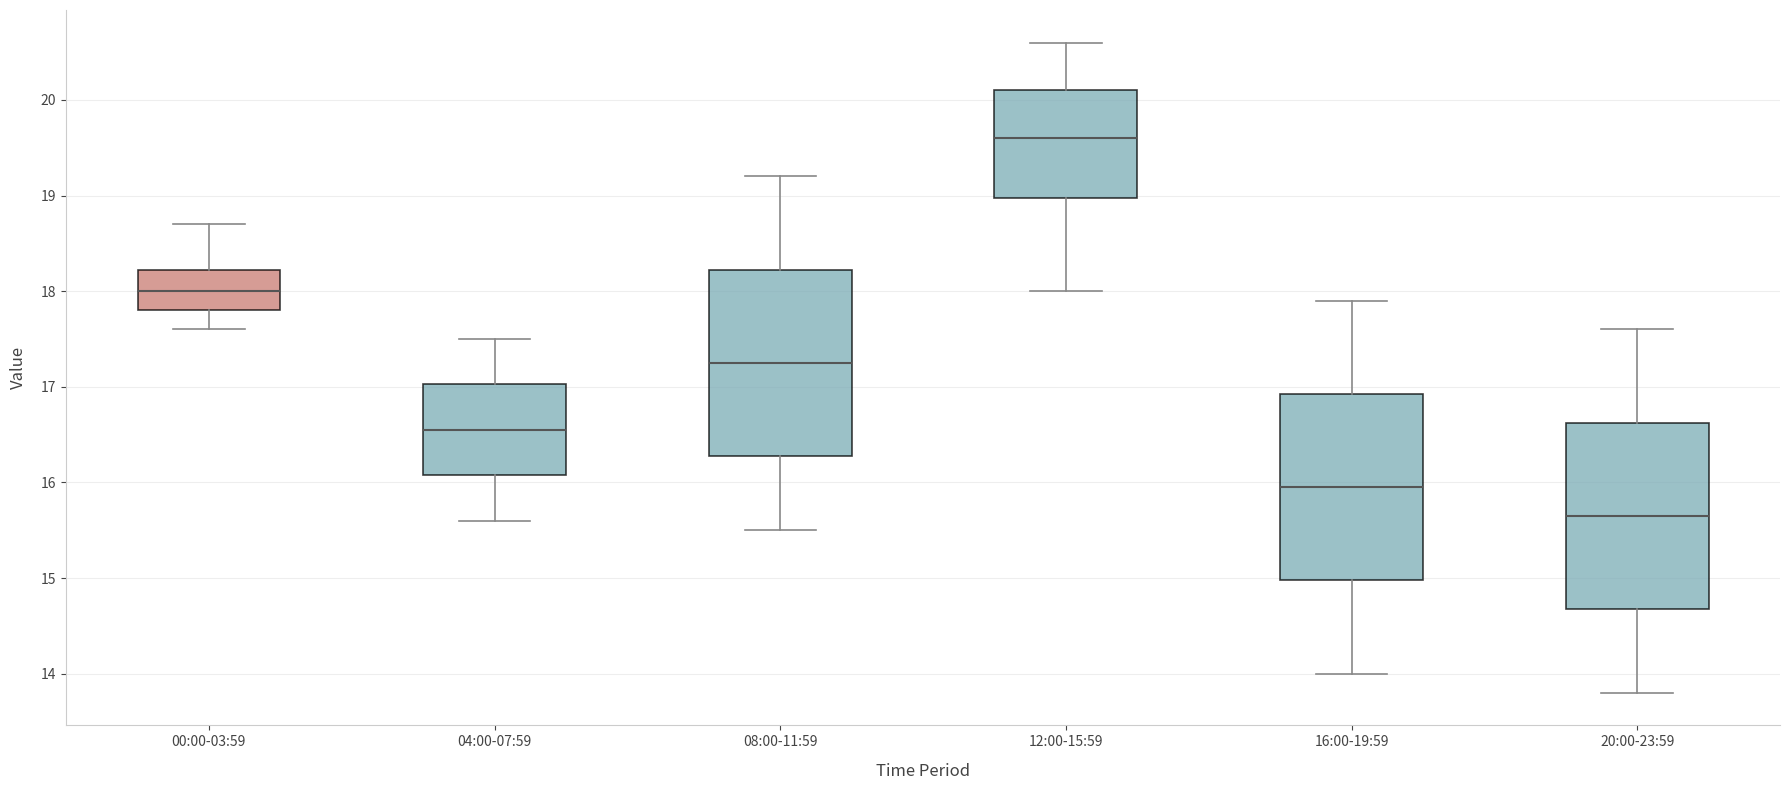

Where does the lower whisker of the box for 16:00-19:59 end on the y-axis? The values are not printed on the chart, so give them approximately, as read against the axis.

14.0